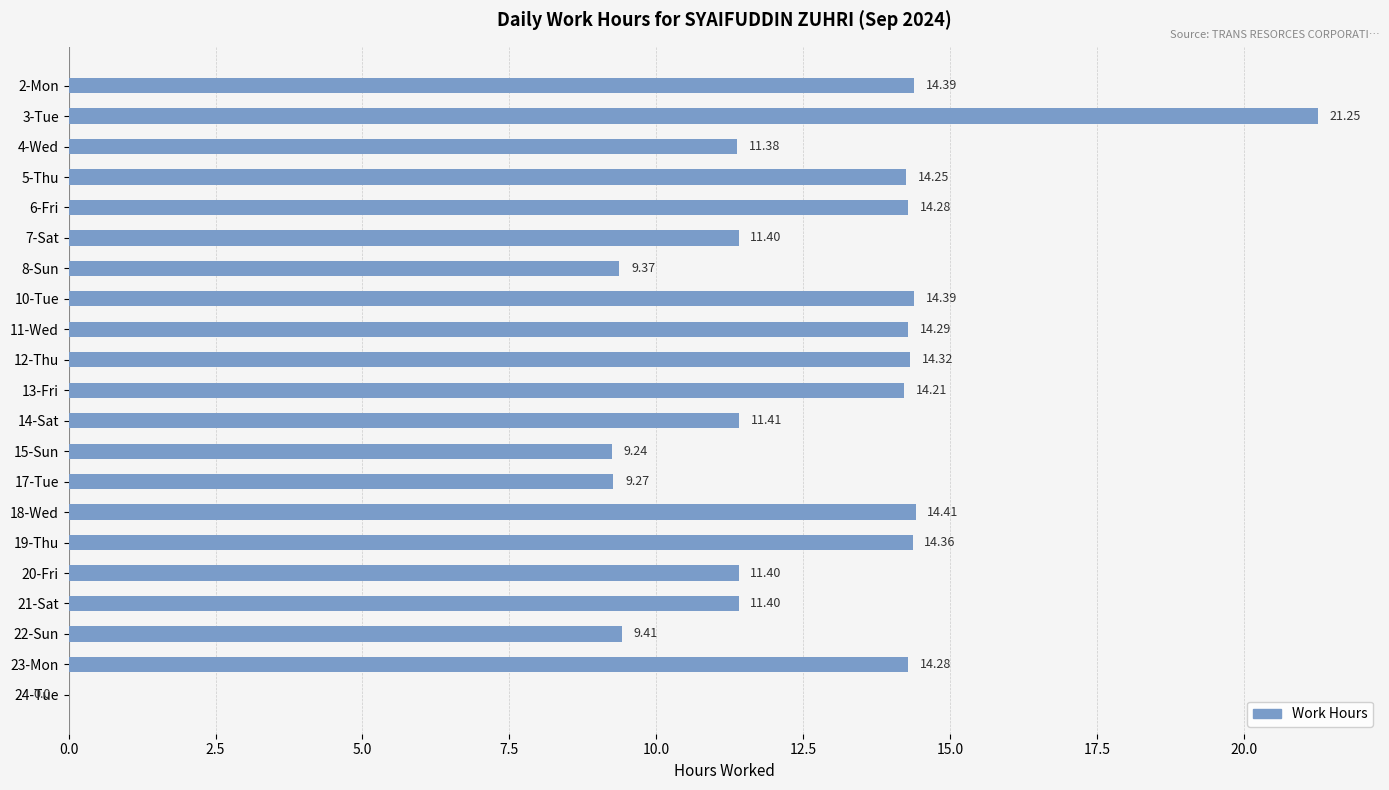

What is the sum of the values at 18-Wed and 14-Sat?

25.8